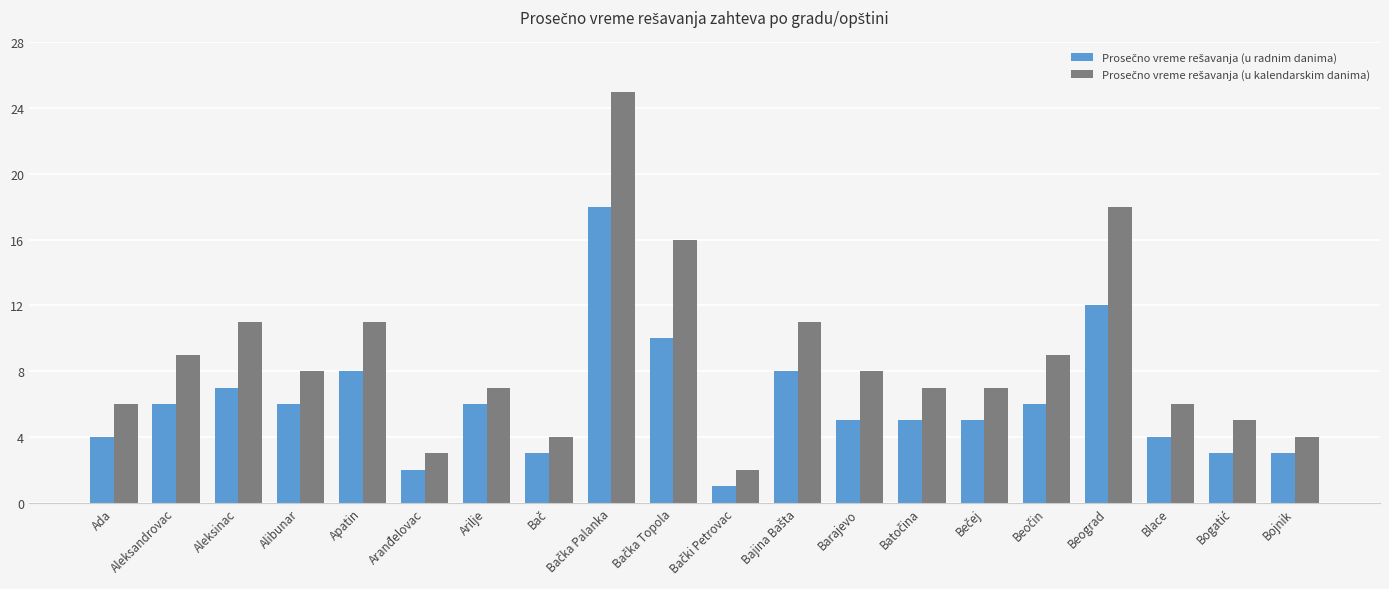

What is the spread (max minus min) of values at Apatin?

3